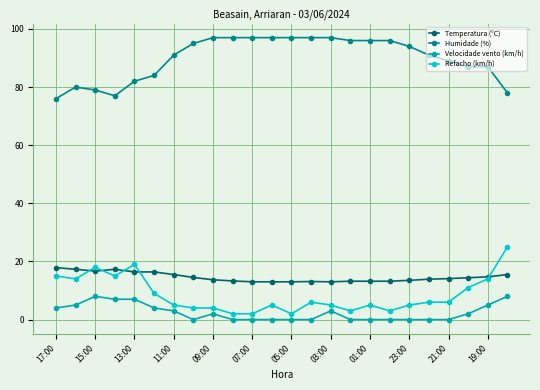

What is the sum of all Refacho (km/h) values?

203.0